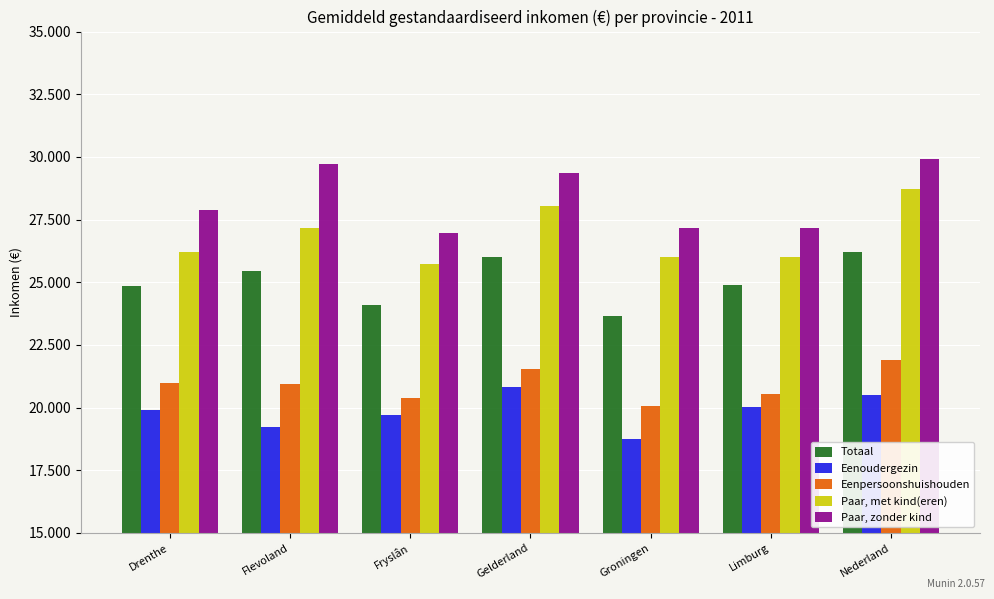

Rank the categories by Eenoudergezin value from highest to lowest.

Gelderland, Nederland, Limburg, Drenthe, Fryslân, Flevoland, Groningen